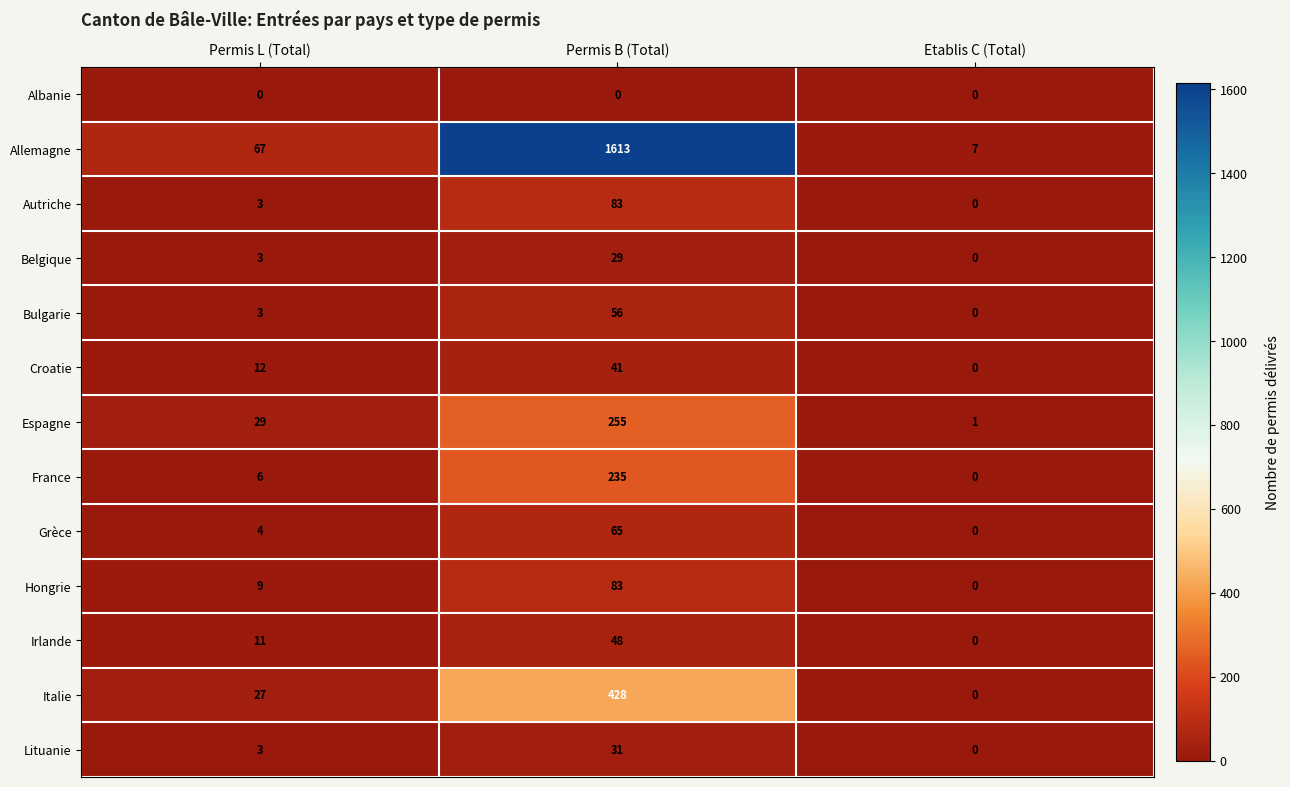

Which series has the largest range (max minus min)?

Allemagne